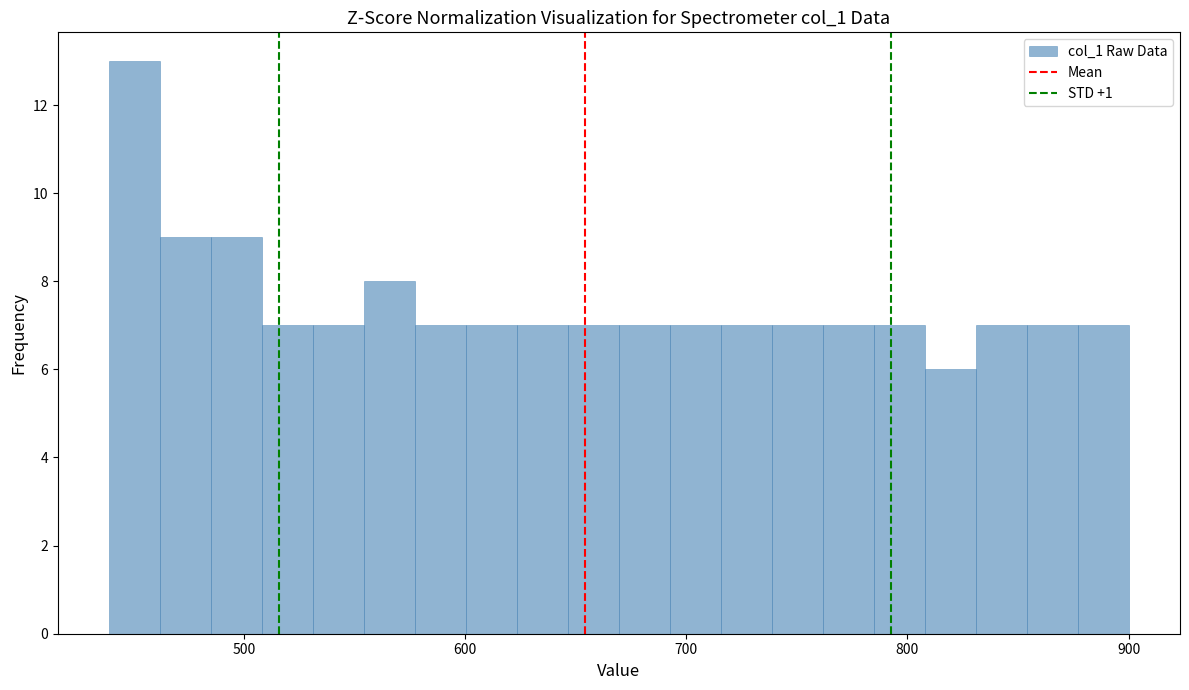

Around what value on the x-axis is the tallest bar? Give the approximate position of its centre, as read against the axis.

450